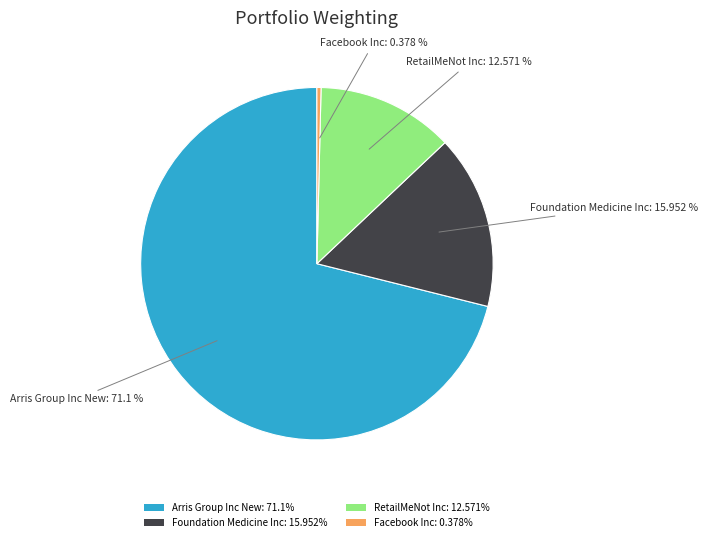

Count the number of slices in the pie.

4